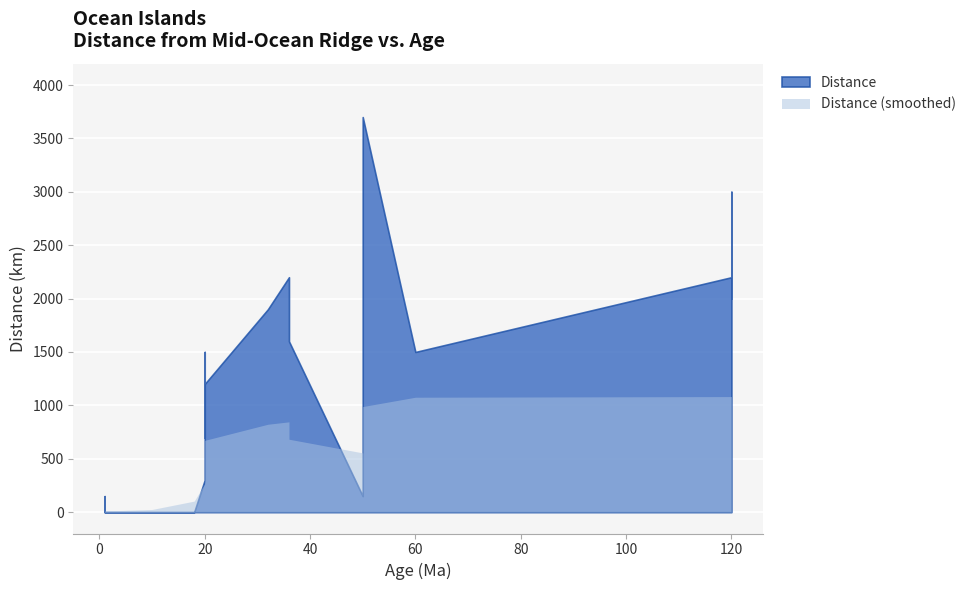

How many points are higher than both their immediate neighbors (excluding endpoints)?

5